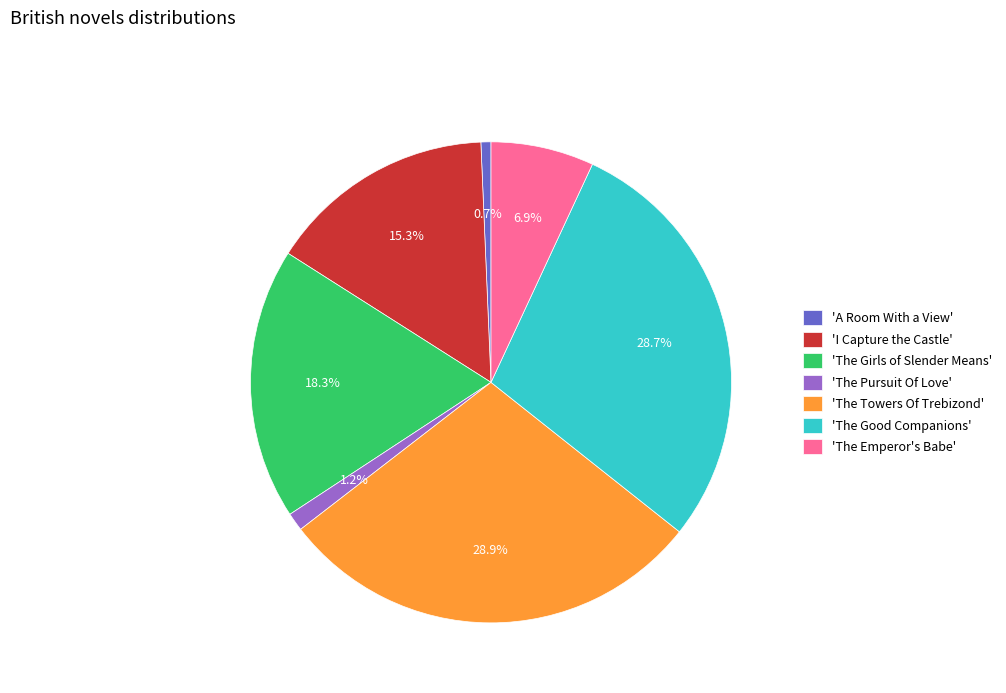

What percentage is NOT represented by 'I Capture the Castle'?

84.7%